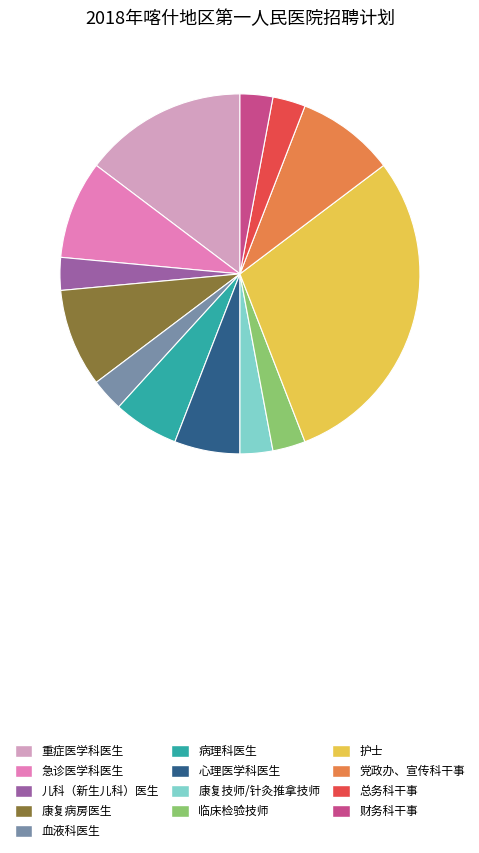

Do 血液科医生 and 财务科干事 together represent more than half of the pie?

No